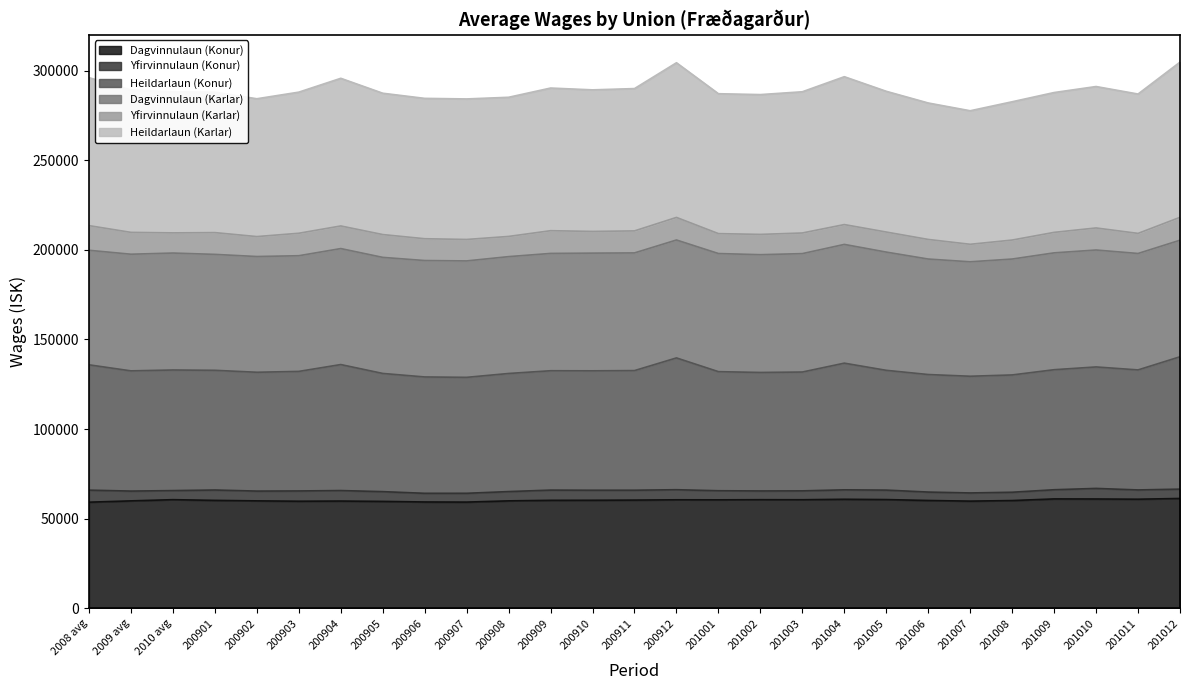

What is the lowest value of the Dagvinnulaun (Konur) series?

59240.3